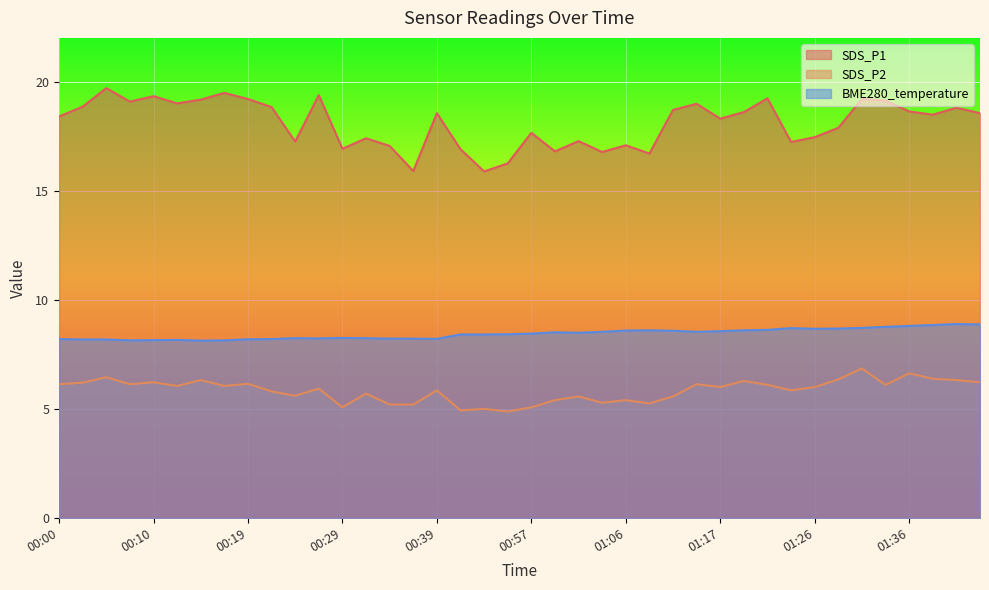

Which category has the highest value across all series?

00:05